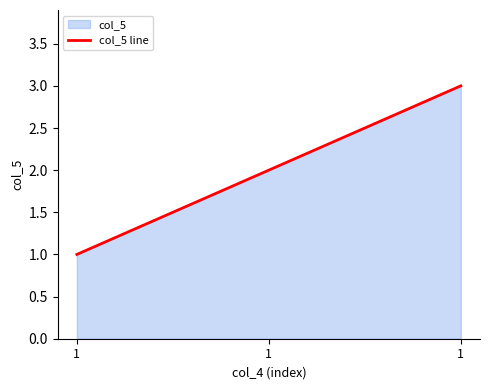

How many values are below 2?

1